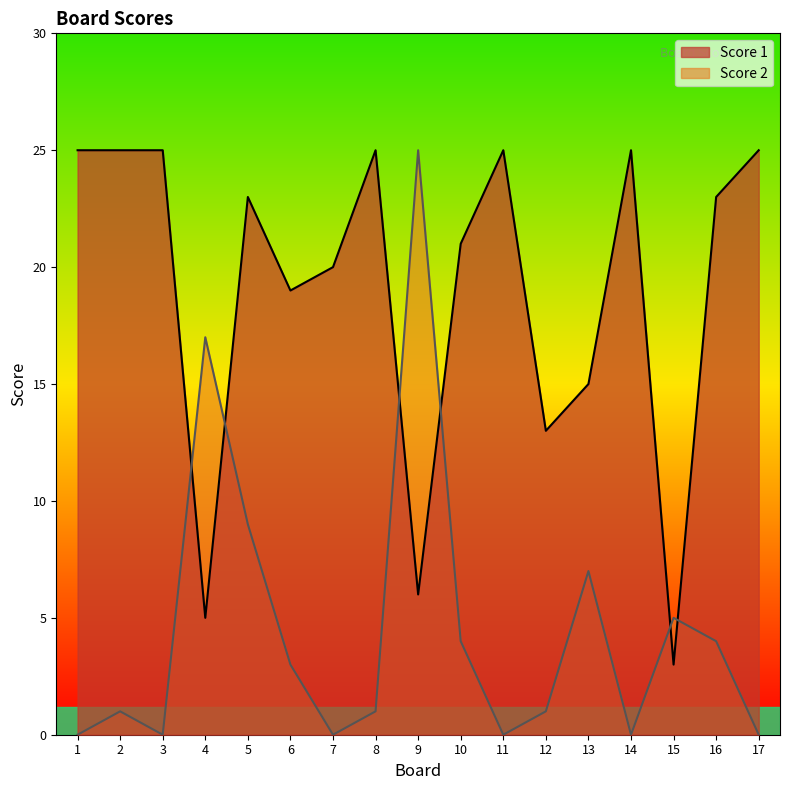

Reading left to right, transcribe all the data shown in this chart.

Score 1: 25	25	25	5	23	19	20	25	6	21	25	13	15	25	3	23	25
Score 2: 0	1	0	17	9	3	0	1	25	4	0	1	7	0	5	4	0